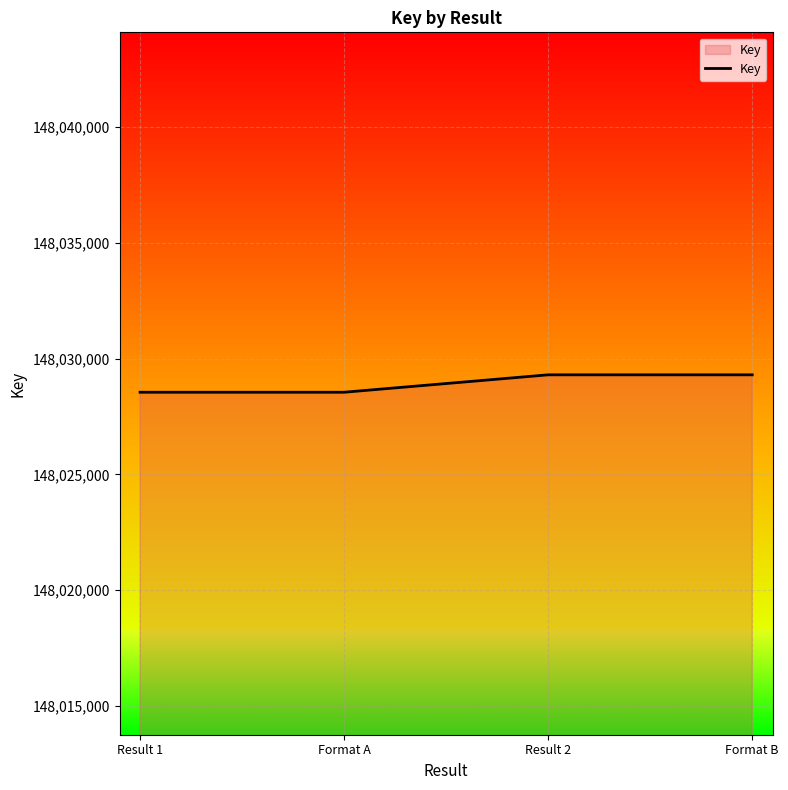

What is the minimum value shown in the chart?

148028547